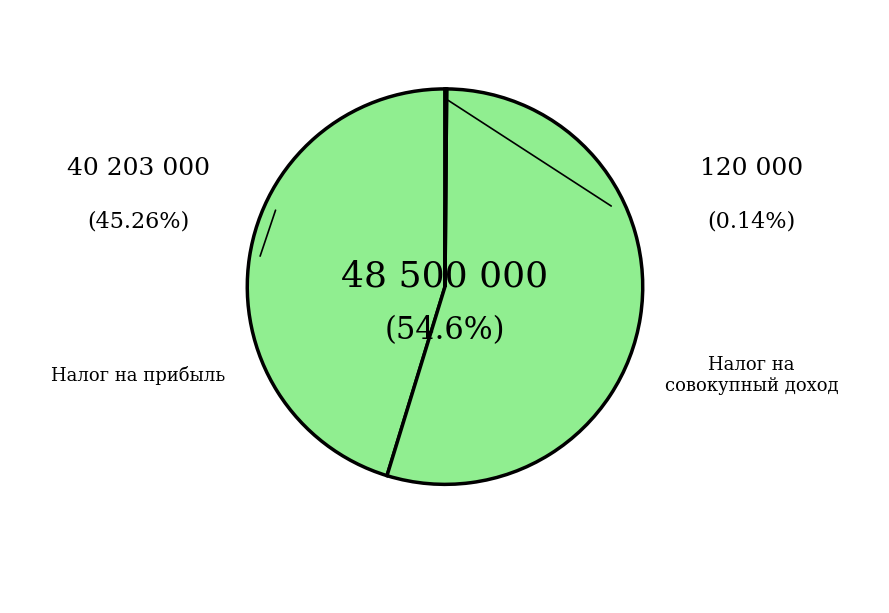

How many segments does this pie chart have?

3